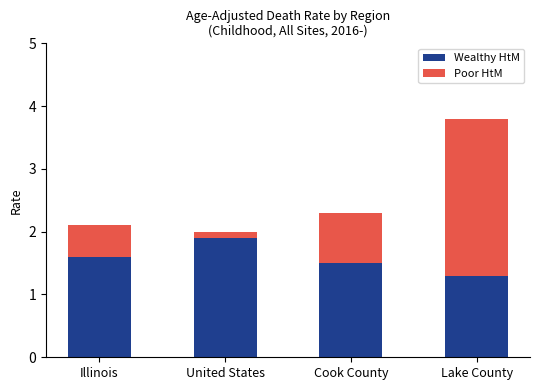

Reading left to right, transcribe the values for Wealthy HtM.

Illinois=1.6	United States=1.9	Cook County=1.5	Lake County=1.3